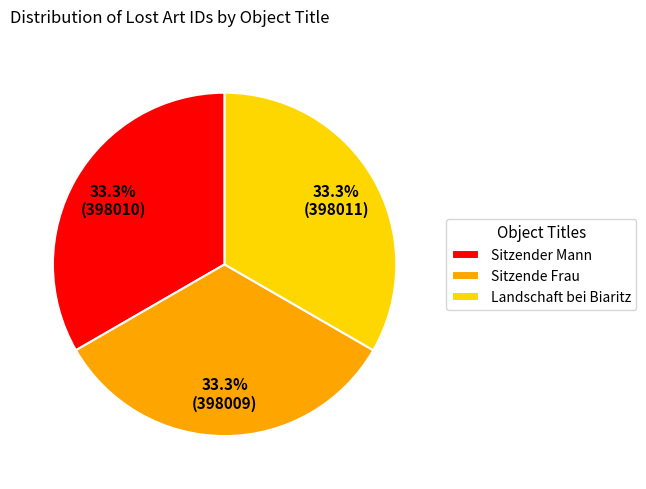

What is the ratio of the value at Sitzende Frau to the value at Sitzender Mann?

1.0